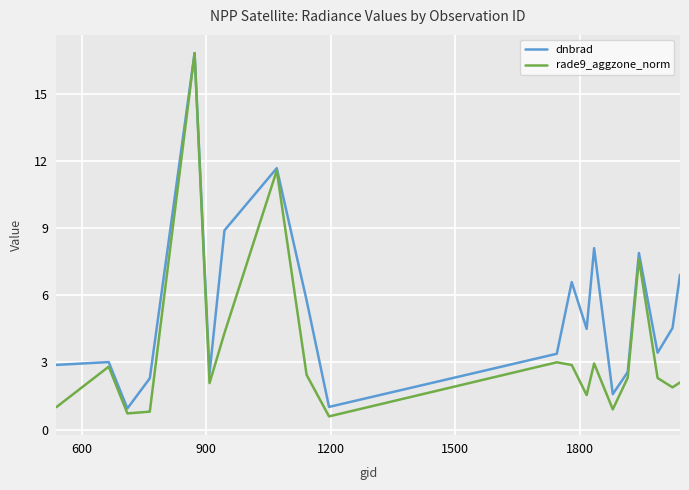

Which series has the largest total across all categories?

dnbrad